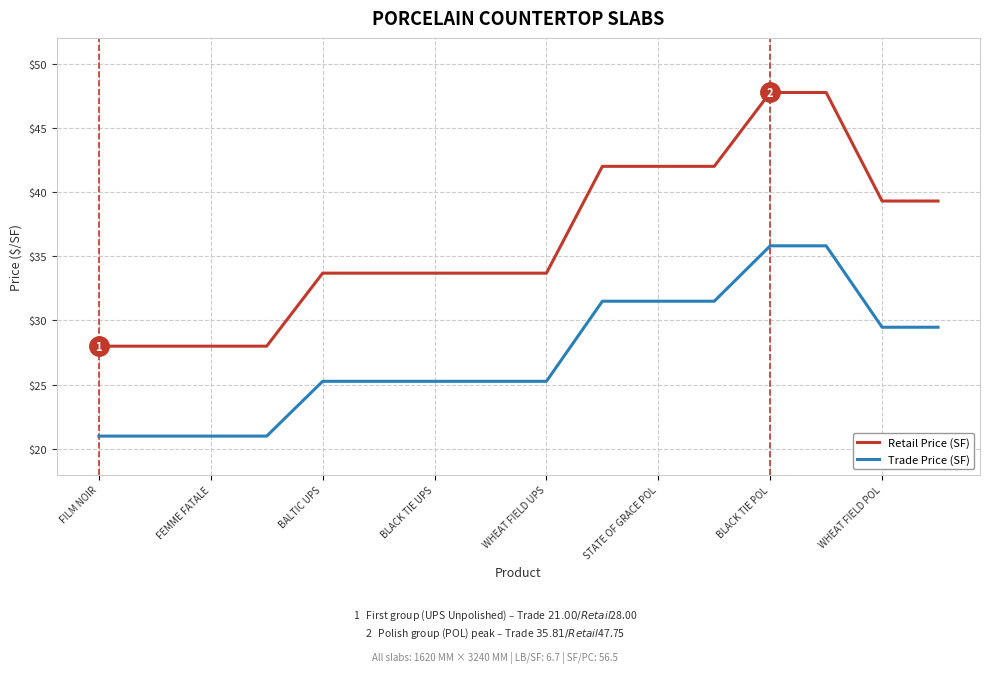

Which series has the widest spread of values?

Retail Price (SF)